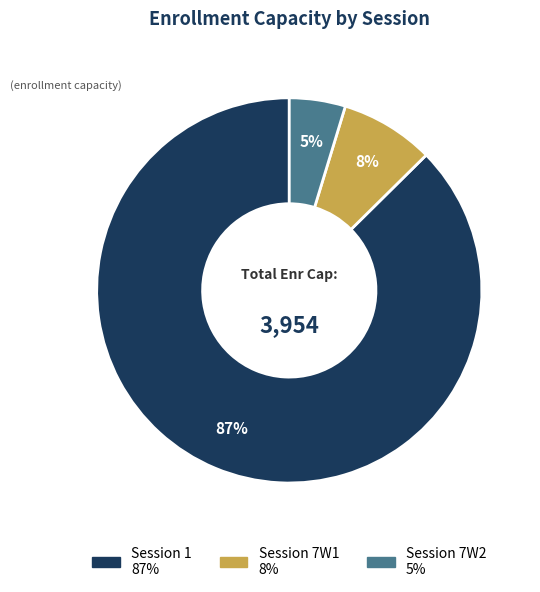

Is there a majority slice in this chart?

Yes